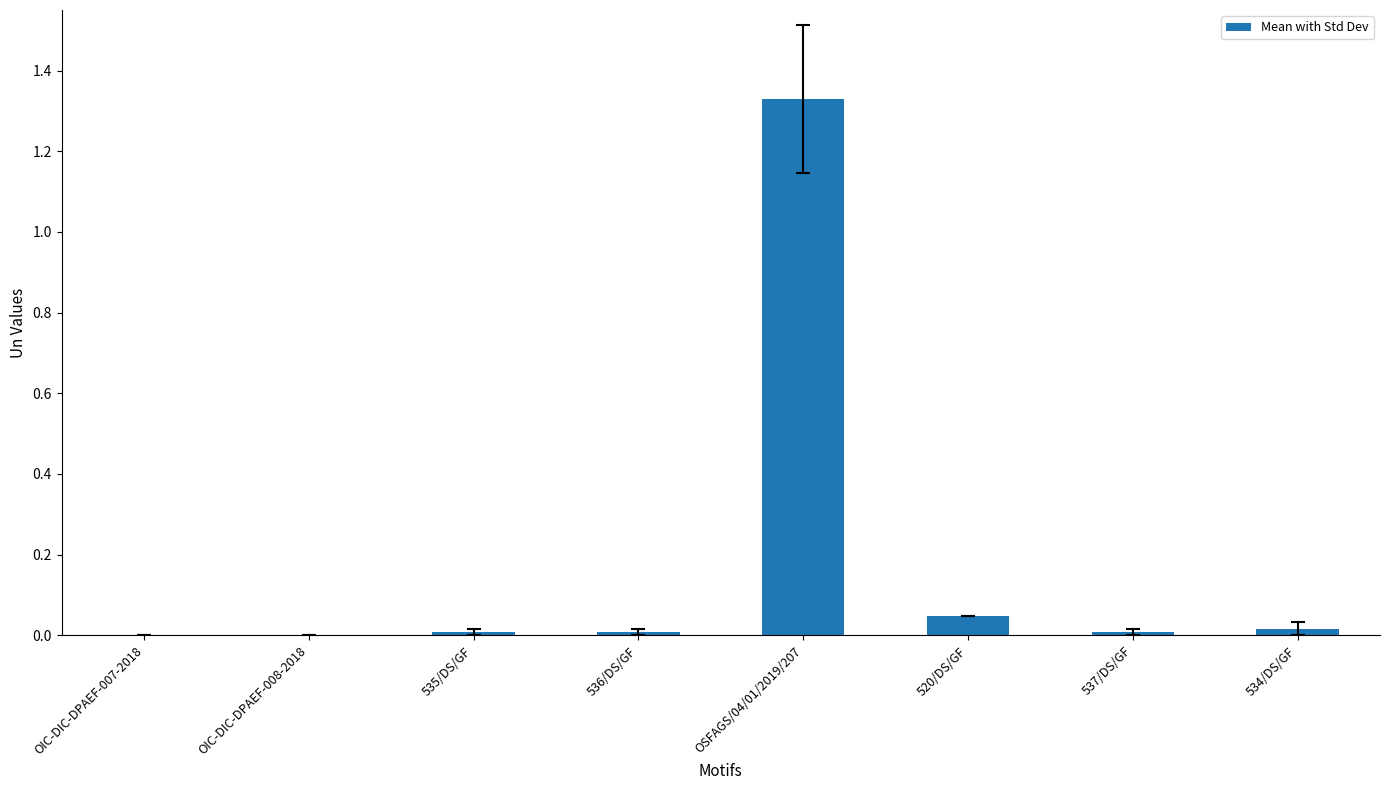

Which label corresponds to the largest value in the chart?

OSFAGS/04/01/2019/207